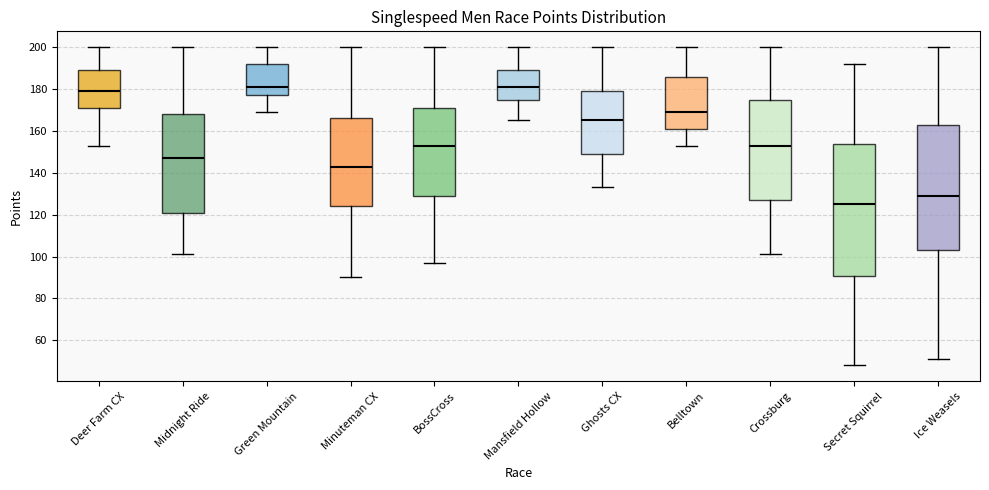

Where is the lower edge of the box for Midnight Ride on the y-axis? The values are not printed on the chart, so give them approximately, as read against the axis.

122